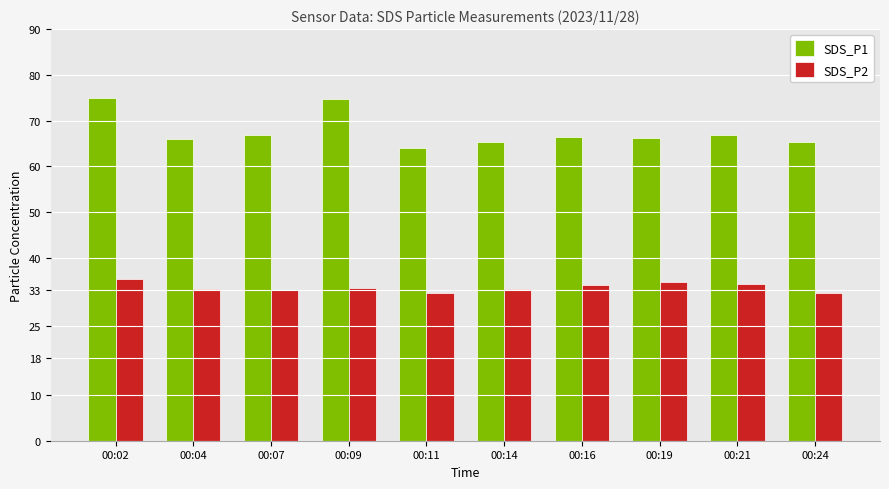

Rank the series by their maximum value, from lowest to highest.

SDS_P2, SDS_P1